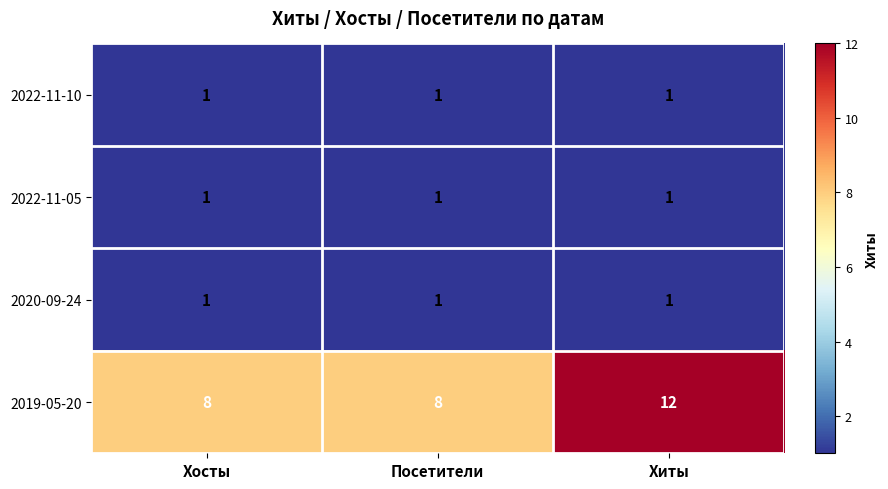

The value of 2020-09-24 at Хосты is 2. True or false?

False